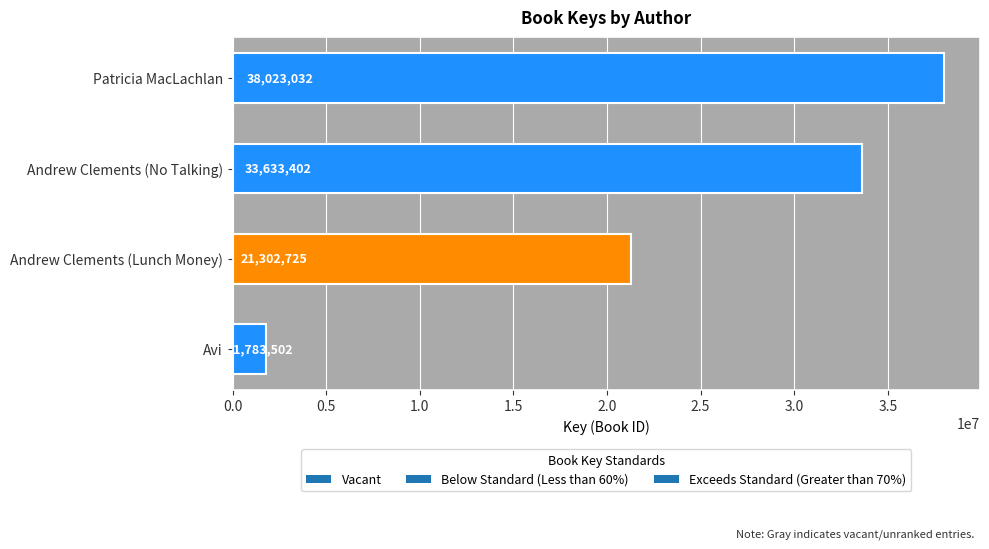

Reading top to bottom, transcribe all the data shown in this chart.

Patricia MacLachlan=38023032	Andrew Clements (No Talking)=33633402	Andrew Clements (Lunch Money)=21302725	Avi=1783502